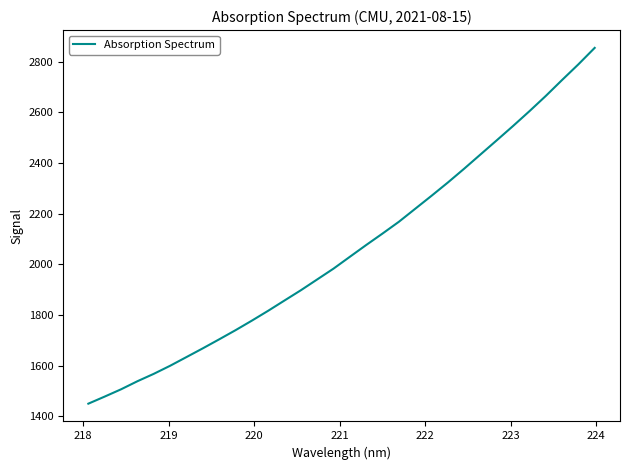

What is the greatest value displayed?

2854.4